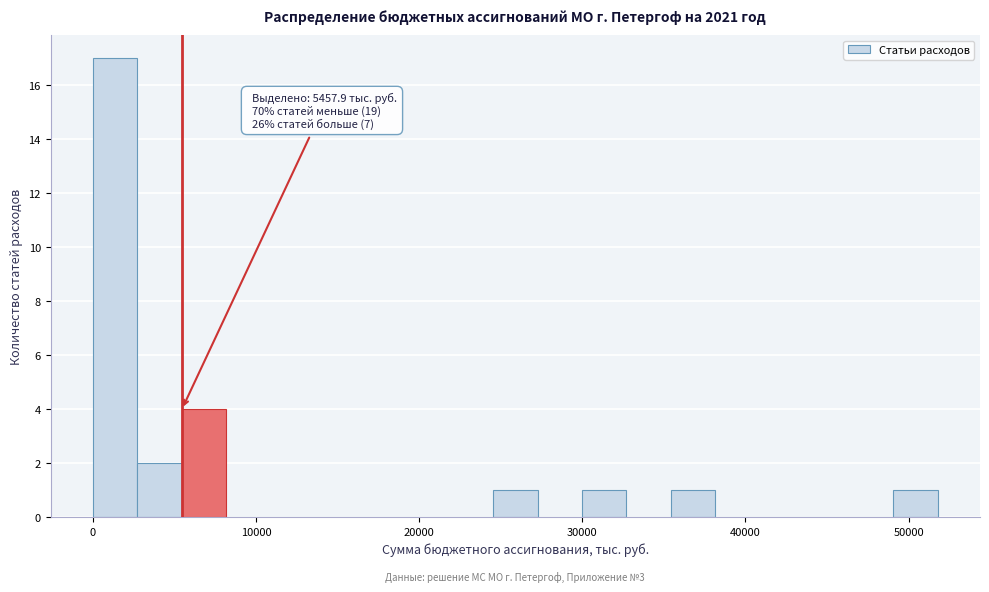

Around what value on the x-axis is the tallest bar? Give the approximate position of its centre, as read against the axis.

1000